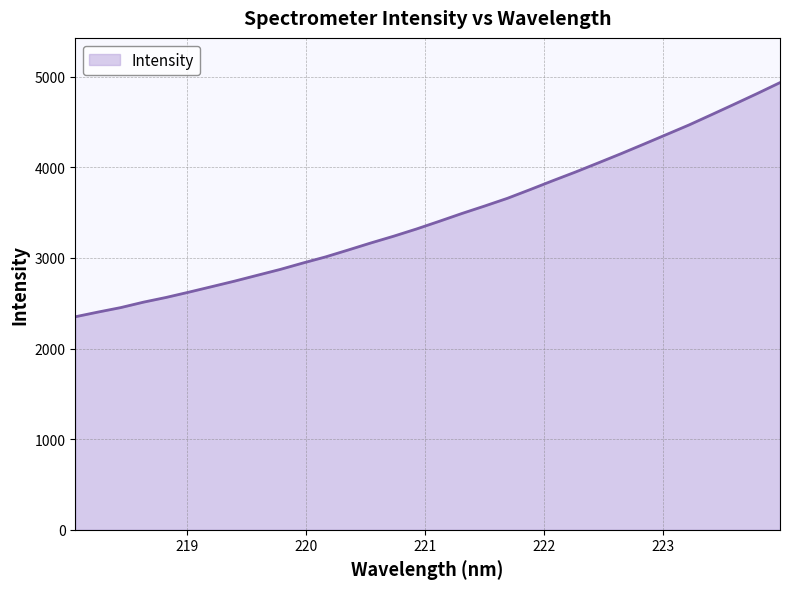

What is the maximum value shown in the chart?

4935.2